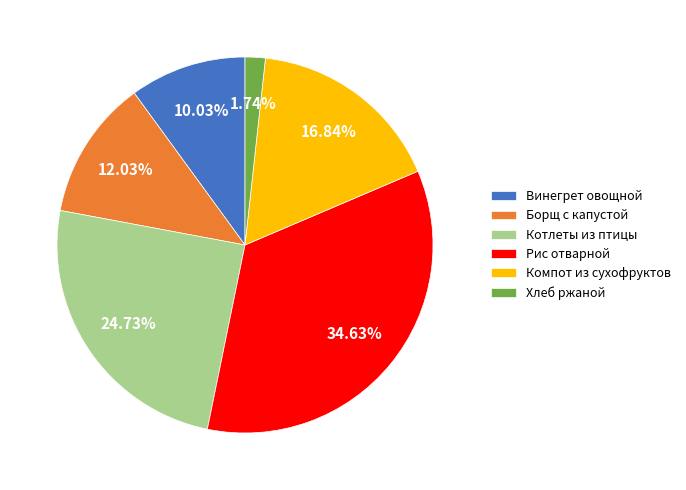

To the nearest percent, what is the difference between the Винегрет овощной and Котлеты из птицы slice percentages?

15%